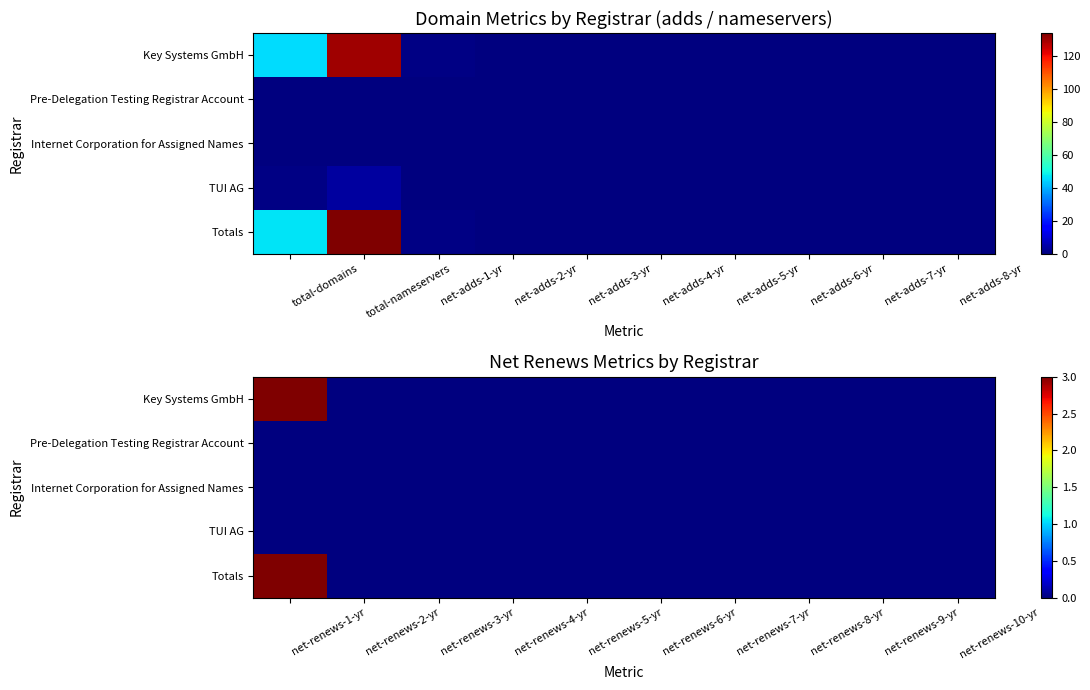

Between net-adds-8-yr and net-adds-7-yr, which is larger?

net-adds-8-yr